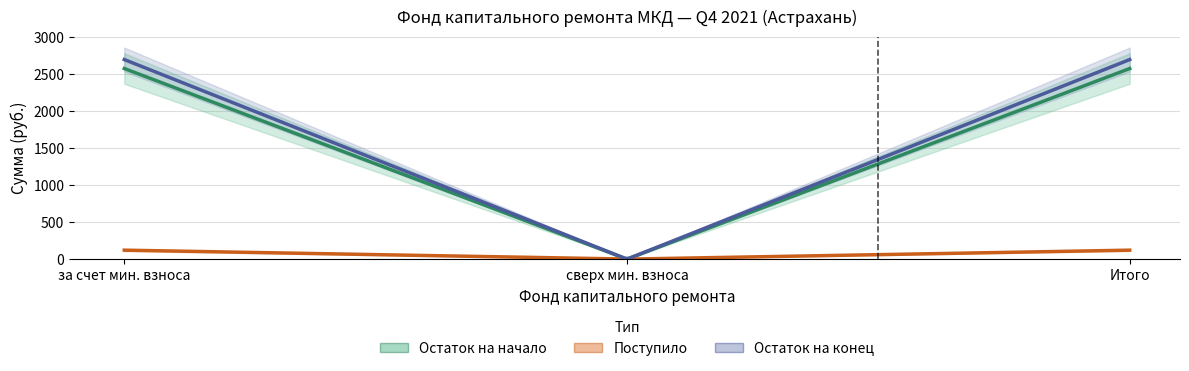

What is the value of the Остаток на конец point at the 1st from the left?

2696.8